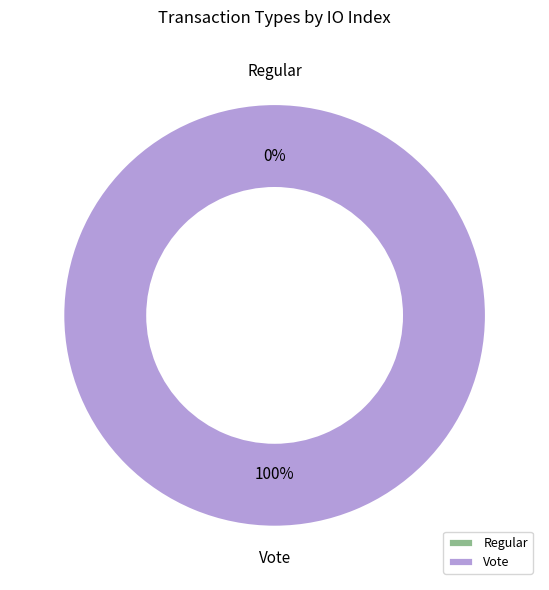

What is the majority slice?

Vote